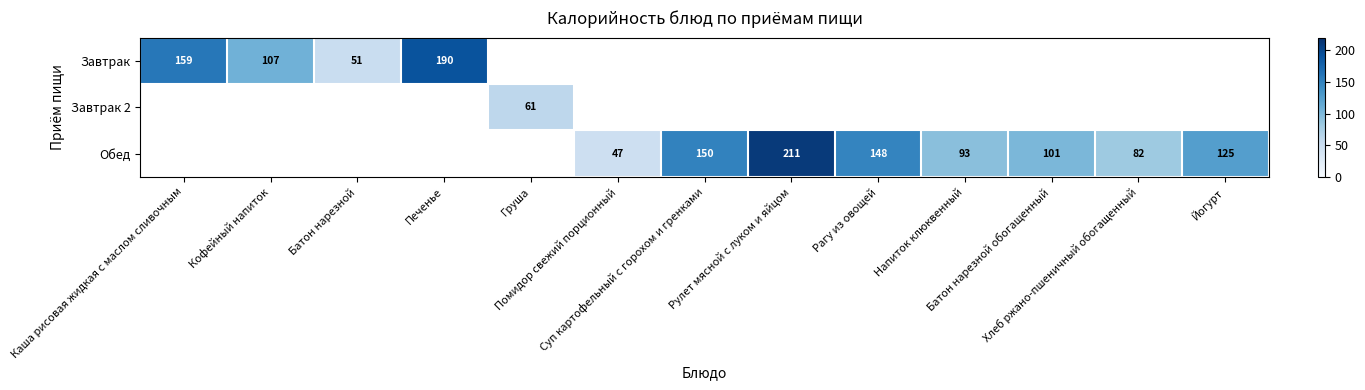

Which label corresponds to the largest value in the chart?

Рулет мясной с луком и яйцом